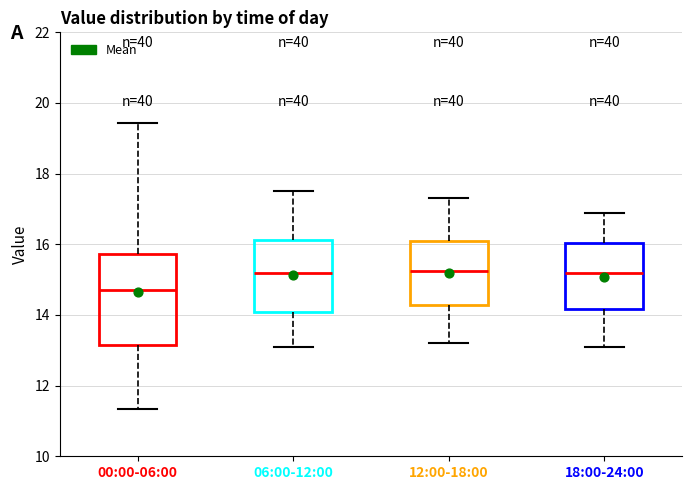

Where does the median line of the box for 18:00-24:00 sit on the y-axis? The values are not printed on the chart, so give them approximately, as read against the axis.

15.2